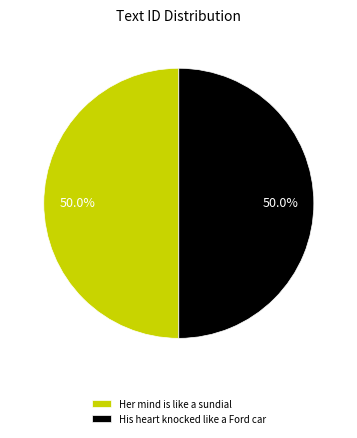

Do Her mind is like a sundial and His heart knocked like a Ford car together represent more than half of the pie?

Yes